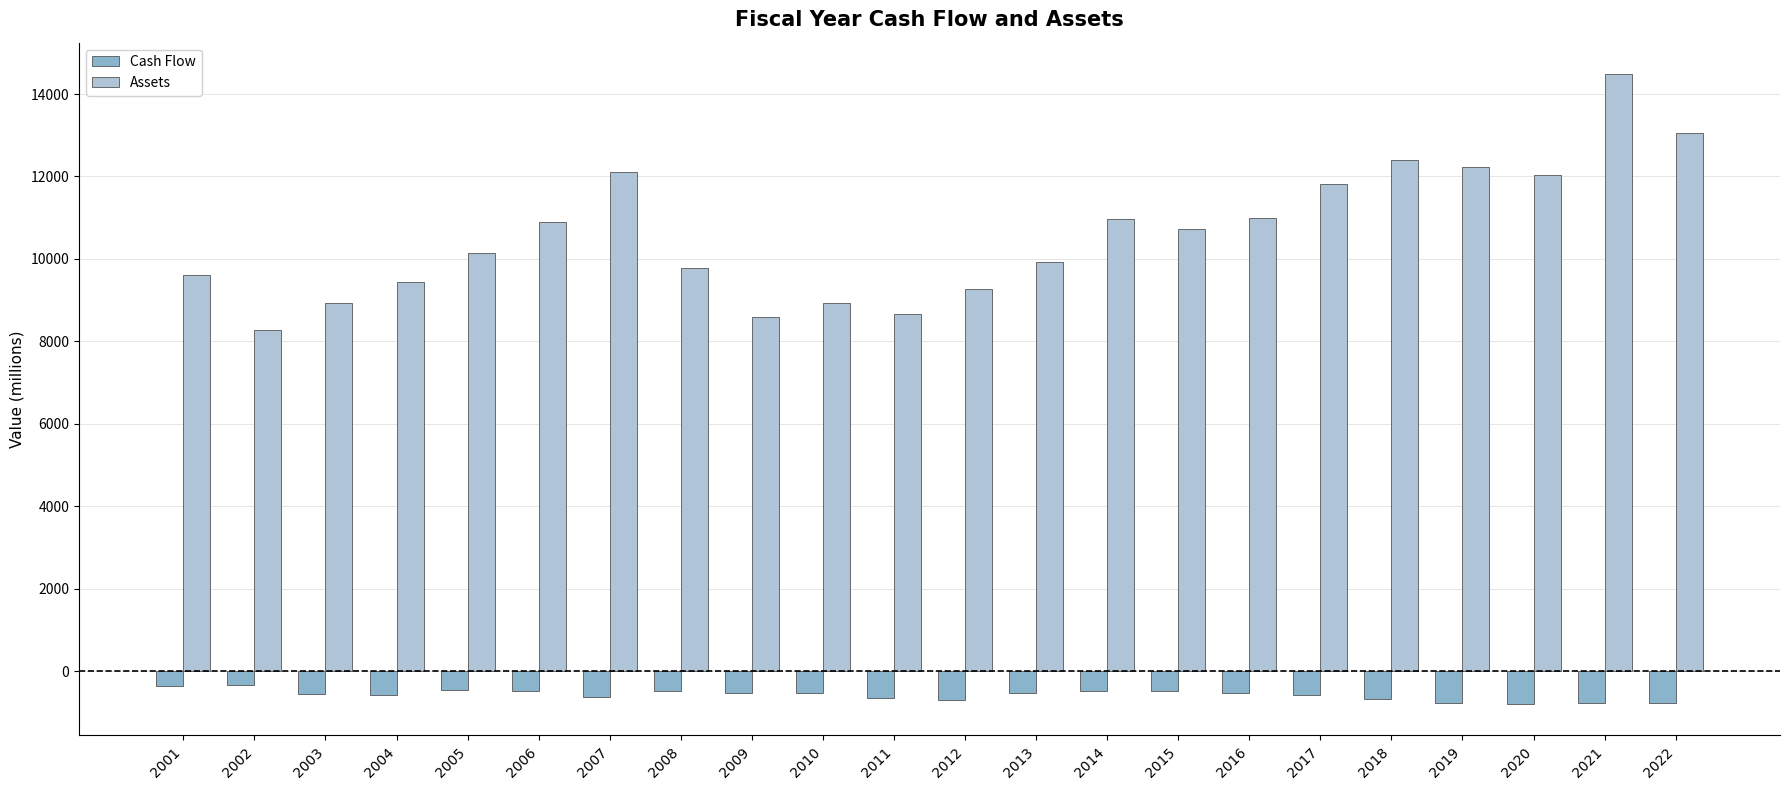

At which category is the sum across all series the highest?

2021